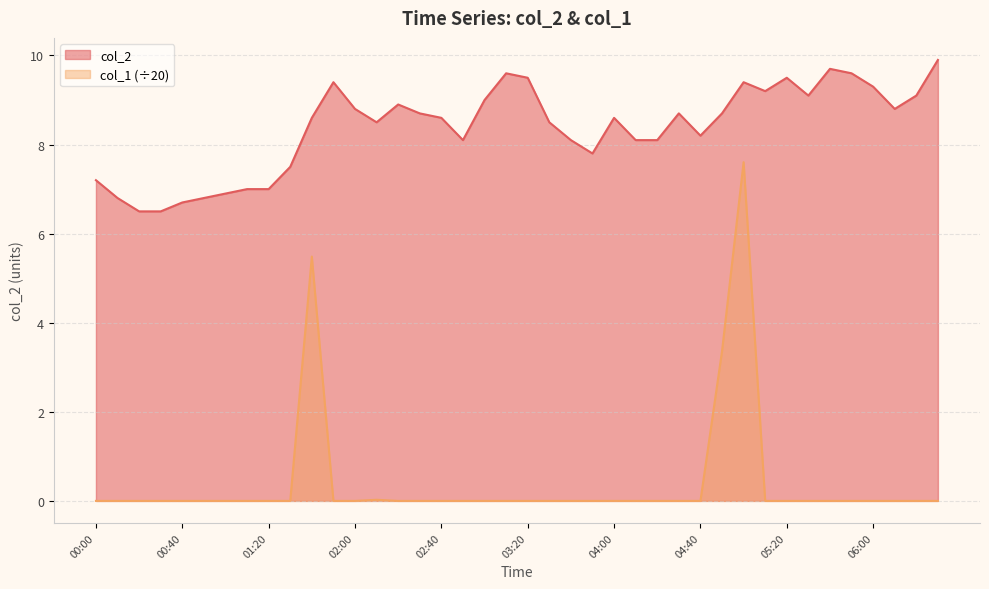

Reading left to right, extract all data points from this chart.

col_2: 00:00=7.2	00:10=6.8	00:20=6.5	00:30=6.5	00:40=6.7	00:50=6.8	01:00=6.9	01:10=7.0	01:20=7.0	01:30=7.5	01:40=8.6	01:50=9.4	02:00=8.8	02:10=8.5	02:20=8.9	02:30=8.7	02:40=8.6	02:50=8.1	03:00=9.0	03:10=9.6	03:20=9.5	03:30=8.5	03:40=8.1	03:50=7.8	04:00=8.6	04:10=8.1	04:20=8.1	04:30=8.7	04:40=8.2	04:50=8.7	05:00=9.4	05:10=9.2	05:20=9.5	05:30=9.1	05:40=9.7	05:50=9.6	06:00=9.3	06:10=8.8	06:20=9.1	06:30=9.9
col_1: 00:00=0.0	00:10=0.0	00:20=0.0	00:30=0.0	00:40=0.0	00:50=0.0	01:00=0.0	01:10=0.0	01:20=0.0	01:30=0.0	01:40=5.5	01:50=0.0	02:00=0.0	02:10=0.0	02:20=0.0	02:30=0.0	02:40=0.0	02:50=0.0	03:00=0.0	03:10=0.0	03:20=0.0	03:30=0.0	03:40=0.0	03:50=0.0	04:00=0.0	04:10=0.0	04:20=0.0	04:30=0.0	04:40=0.0	04:50=3.4	05:00=7.6	05:10=0.0	05:20=0.0	05:30=0.0	05:40=0.0	05:50=0.0	06:00=0.0	06:10=0.0	06:20=0.0	06:30=0.0